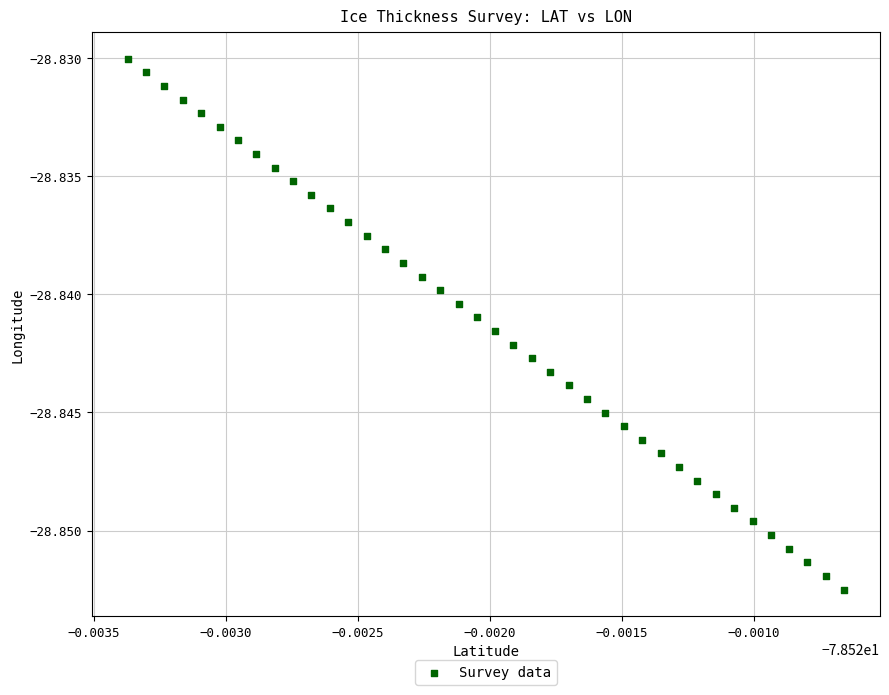

How many points are shown in the scatter plot?

40